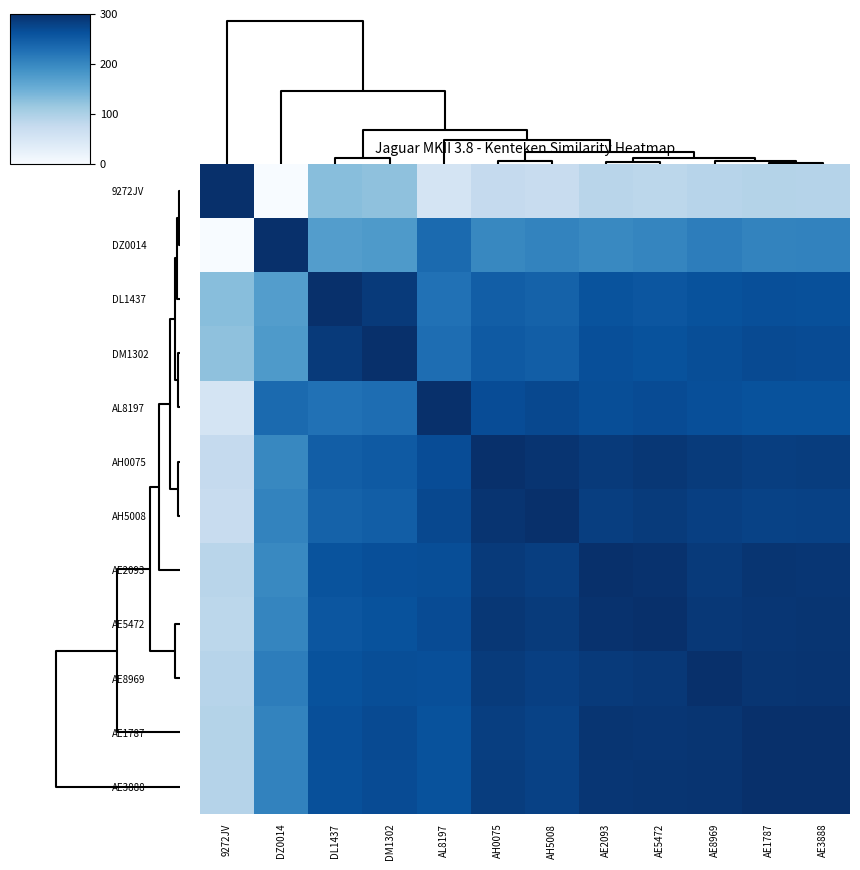

Reading right to left, what are all the values shown in this chart?

9272JV: AE3888=91.4	AE1787=92.4	AE8969=88.9	AE5472=84.4	AE2093=87.7	AH5008=70.6	AH0075=75.3	AL8197=52.7	DM1302=123.7	DL1437=128.3	DZ0014=0.0	9272JV=300.0
DZ0014: AE3888=204.8	AE1787=203.8	AE8969=209.9	AE5472=200.5	AE2093=197.2	AH5008=203.0	AH0075=198.3	AL8197=232.2	DM1302=176.3	DL1437=171.7	DZ0014=300.0	9272JV=0.0
DL1437: AE3888=263.1	AE1787=264.1	AE8969=260.6	AE5472=256.0	AE2093=259.4	AH5008=242.2	AH0075=247.0	AL8197=224.4	DM1302=287.9	DL1437=300.0	DZ0014=171.7	9272JV=128.3
DM1302: AE3888=267.7	AE1787=268.7	AE8969=265.2	AE5472=260.7	AE2093=264.0	AH5008=246.9	AH0075=251.6	AL8197=229.0	DM1302=300.0	DL1437=287.9	DZ0014=176.3	9272JV=123.7
AL8197: AE3888=261.3	AE1787=260.3	AE8969=263.8	AE5472=268.3	AE2093=265.0	AH5008=270.8	AH0075=266.1	AL8197=300.0	DM1302=229.0	DL1437=224.4	DZ0014=232.2	9272JV=52.7
AH0075: AE3888=283.9	AE1787=282.9	AE8969=286.4	AE5472=290.9	AE2093=287.6	AH5008=295.3	AH0075=300.0	AL8197=266.1	DM1302=251.6	DL1437=247.0	DZ0014=198.3	9272JV=75.3
AH5008: AE3888=279.2	AE1787=278.2	AE8969=281.6	AE5472=286.2	AE2093=282.9	AH5008=300.0	AH0075=295.3	AL8197=270.8	DM1302=246.9	DL1437=242.2	DZ0014=203.0	9272JV=70.6
AE2093: AE3888=292.4	AE1787=293.4	AE8969=287.3	AE5472=296.7	AE2093=300.0	AH5008=282.9	AH0075=287.6	AL8197=265.0	DM1302=264.0	DL1437=259.4	DZ0014=197.2	9272JV=87.7
AE5472: AE3888=293.0	AE1787=292.0	AE8969=290.6	AE5472=300.0	AE2093=296.7	AH5008=286.2	AH0075=290.9	AL8197=268.3	DM1302=260.7	DL1437=256.0	DZ0014=200.5	9272JV=84.4
AE8969: AE3888=294.9	AE1787=293.9	AE8969=300.0	AE5472=290.6	AE2093=287.3	AH5008=281.6	AH0075=286.4	AL8197=263.8	DM1302=265.2	DL1437=260.6	DZ0014=209.9	9272JV=88.9
AE1787: AE3888=299.0	AE1787=300.0	AE8969=293.9	AE5472=292.0	AE2093=293.4	AH5008=278.2	AH0075=282.9	AL8197=260.3	DM1302=268.7	DL1437=264.1	DZ0014=203.8	9272JV=92.4
AE3888: AE3888=300.0	AE1787=299.0	AE8969=294.9	AE5472=293.0	AE2093=292.4	AH5008=279.2	AH0075=283.9	AL8197=261.3	DM1302=267.7	DL1437=263.1	DZ0014=204.8	9272JV=91.4